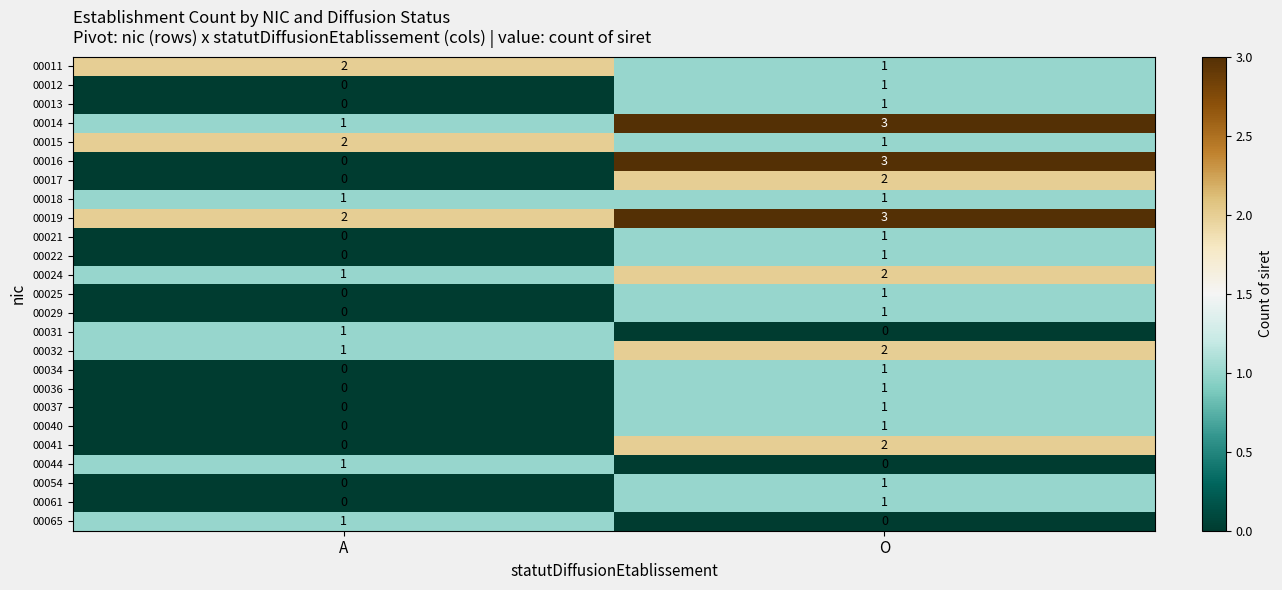

Which category has the highest value across all series?

O